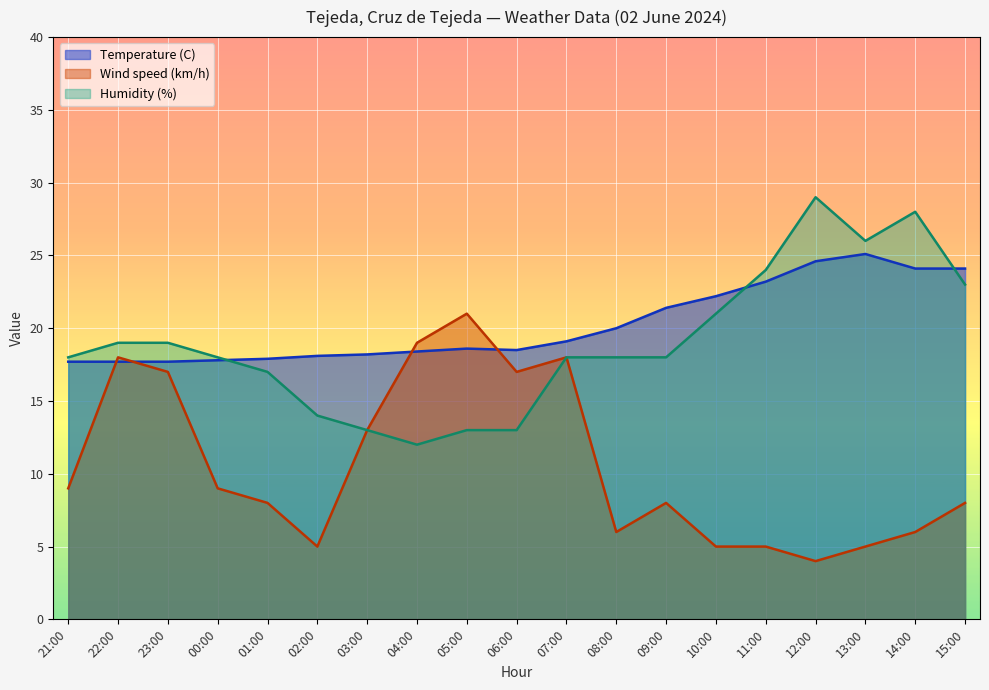

True or false: Humidity (%) and Wind speed (km/h) intersect in this chart.

False